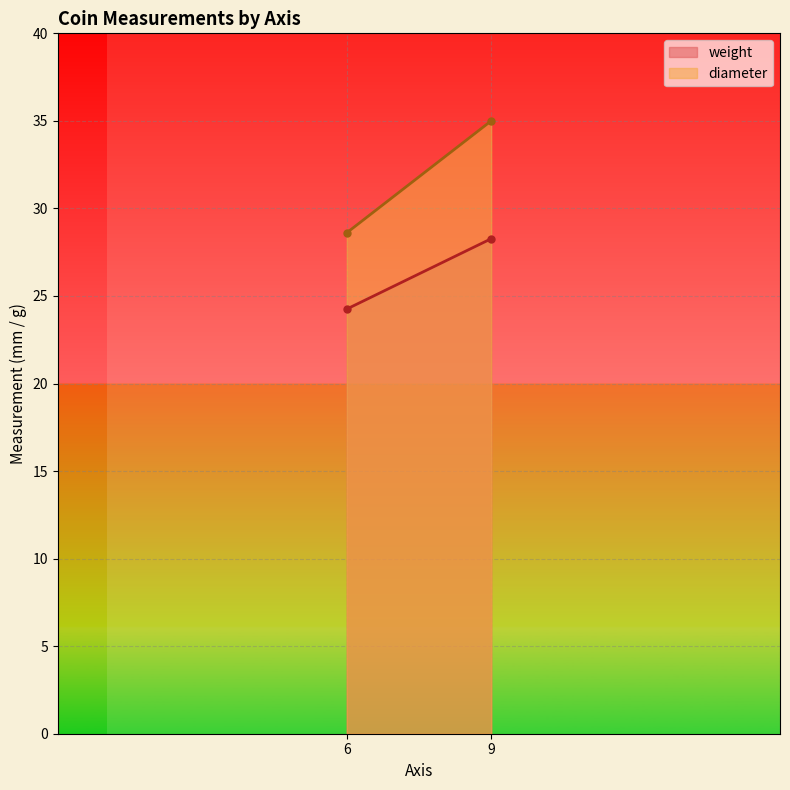

Which series has the largest range (max minus min)?

diameter